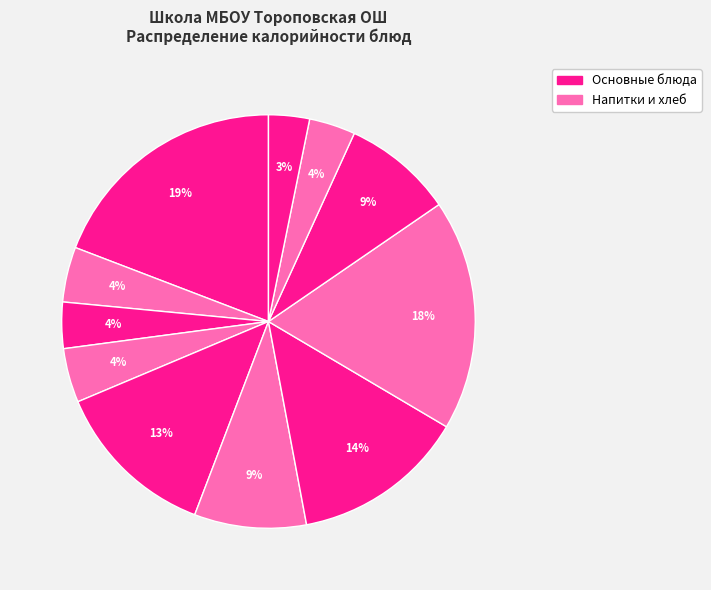

Which slice is the largest?

котлета куриная